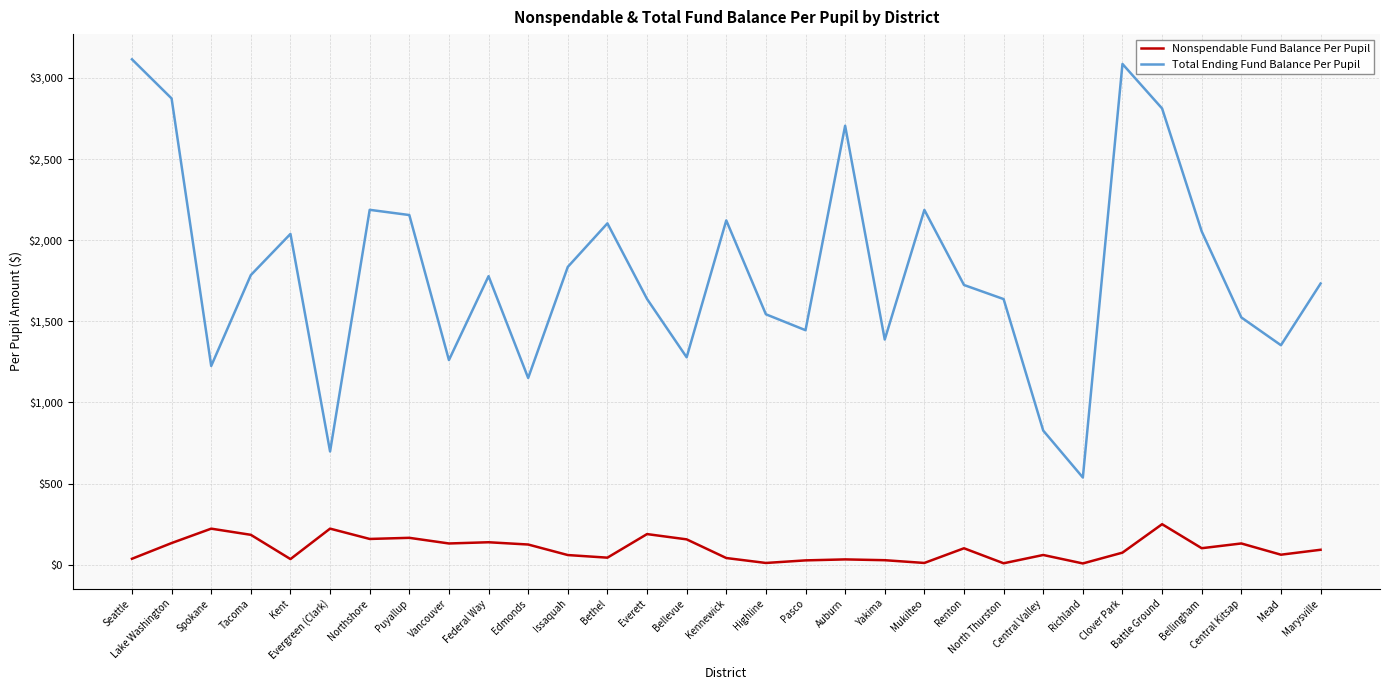

True or false: Nonspendable Fund Balance Per Pupil and Total Ending Fund Balance Per Pupil intersect in this chart.

False